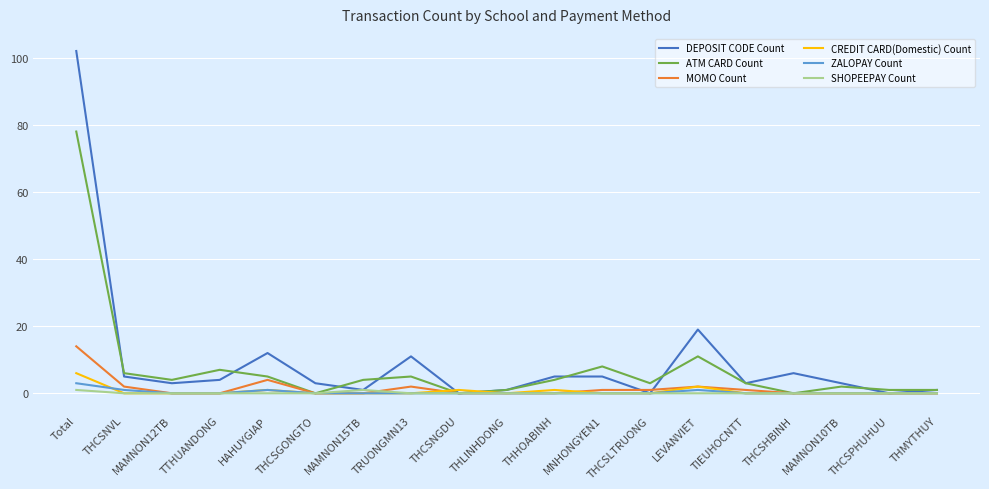

The value of MOMO Count at MAMNON15TB is 0. True or false?

True